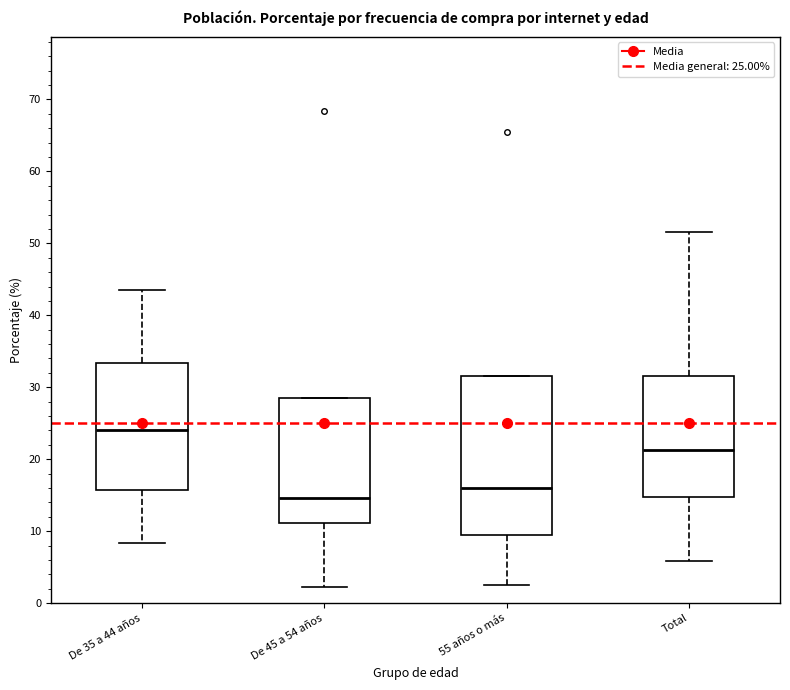

Reading left to right, read every box against the y-axis: the position of its median line, the range the box covers, and the ends of its whiskers. The values are not printed on the chart, so give them approximately, as read against the axis.

De 35 a 44 años: median 24, box 16 to 33, whiskers 8 to 44
De 45 a 54 años: median 15, box 11 to 29, whiskers 2 to 29
55 años o más: median 16, box 10 to 32, whiskers 2 to 32
Total: median 21, box 15 to 32, whiskers 6 to 52